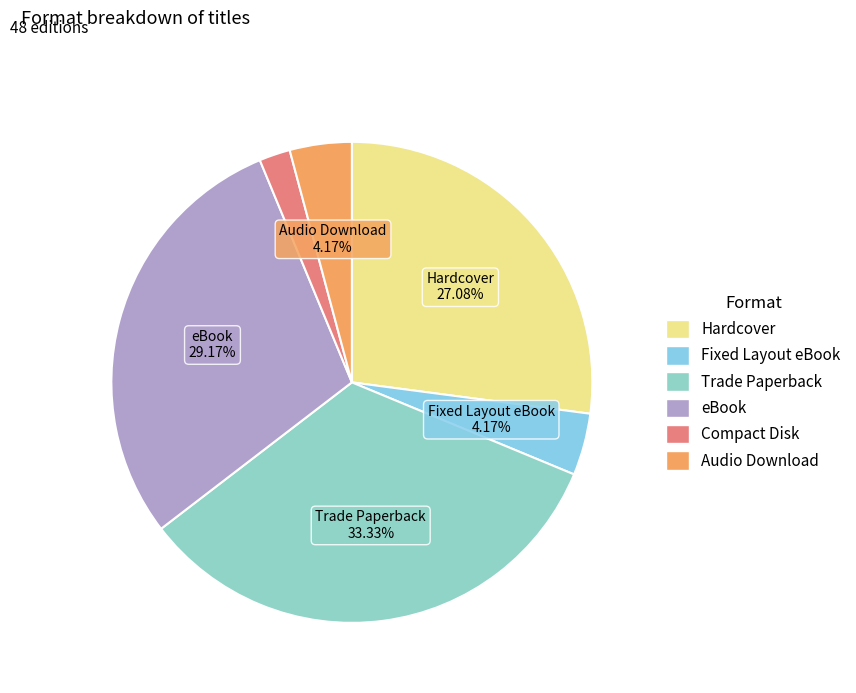

To the nearest percent, what is the combined percentage of Compact Disk and Trade Paperback?

35%